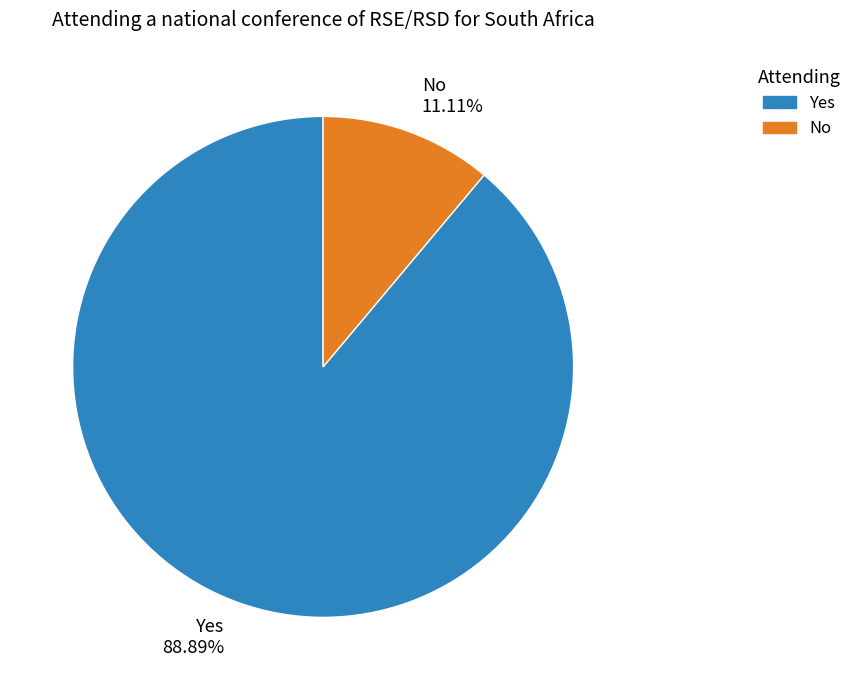

Rank the categories by value from lowest to highest.

No, Yes